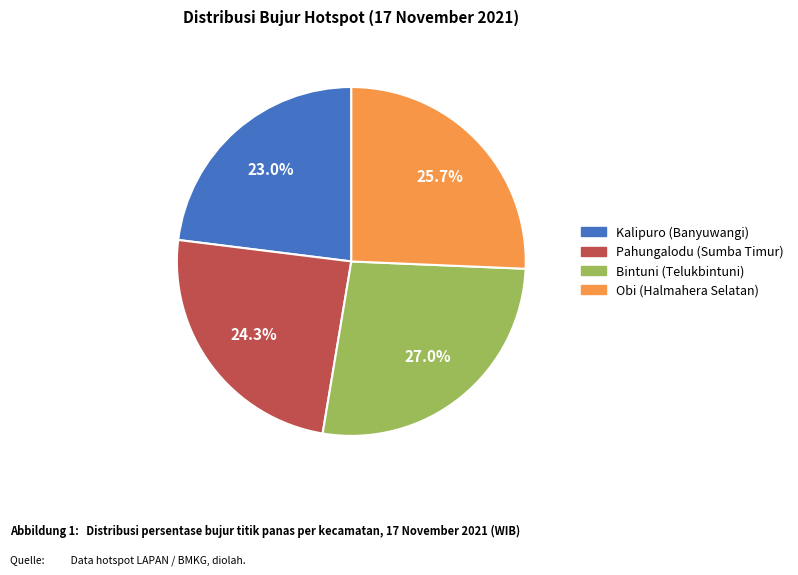

Which category has the smallest portion of the pie?

Kalipuro (Banyuwangi)